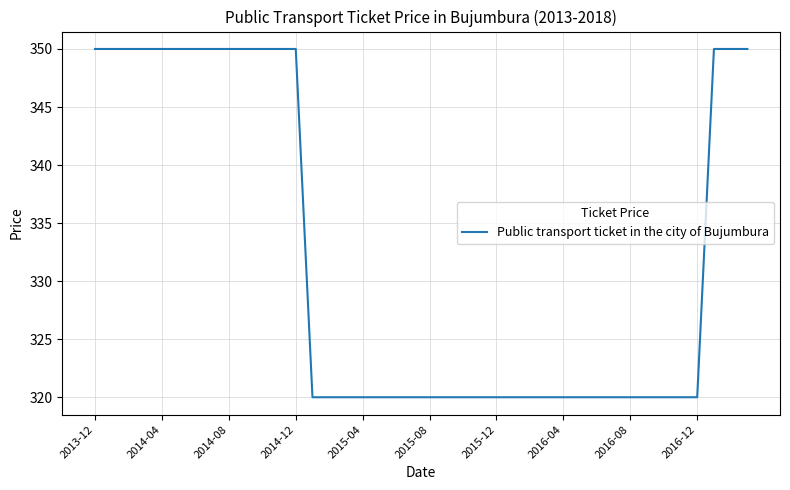

What is the smallest value displayed?

320